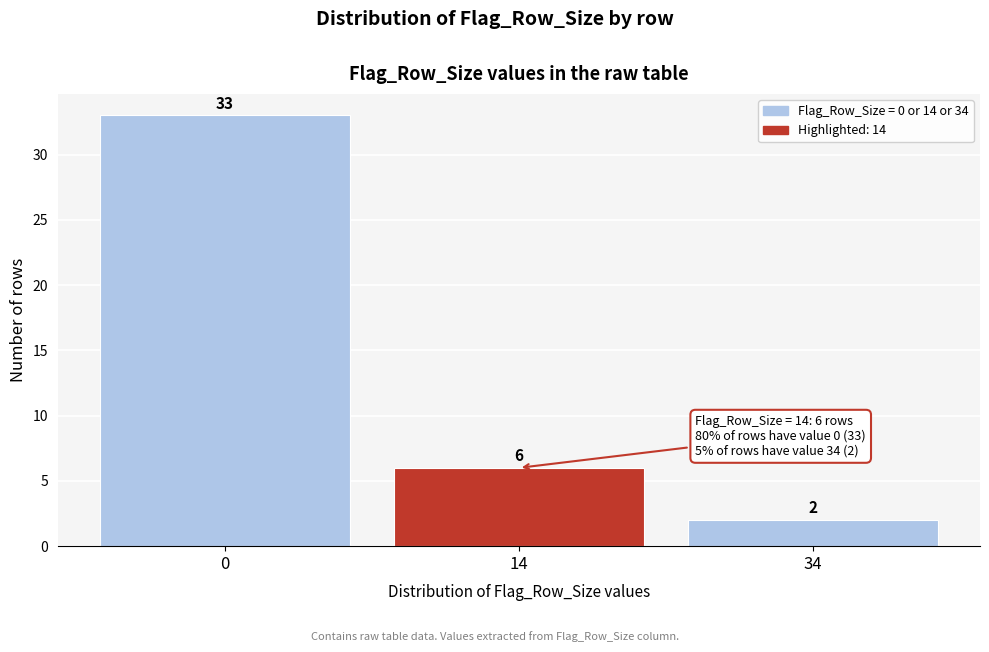

Reading left to right, list all the values displayed in this chart.

0=33	14=6	34=2